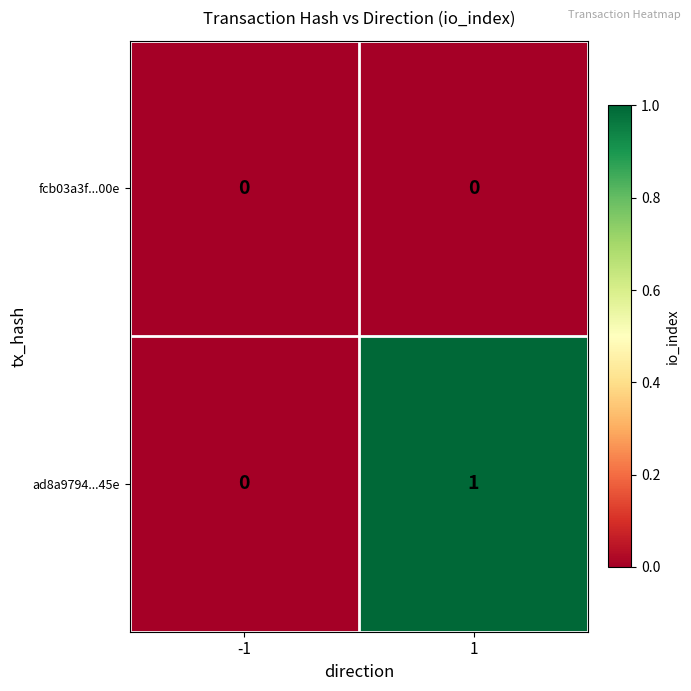

Which series has the largest total across all categories?

ad8a9794...45e